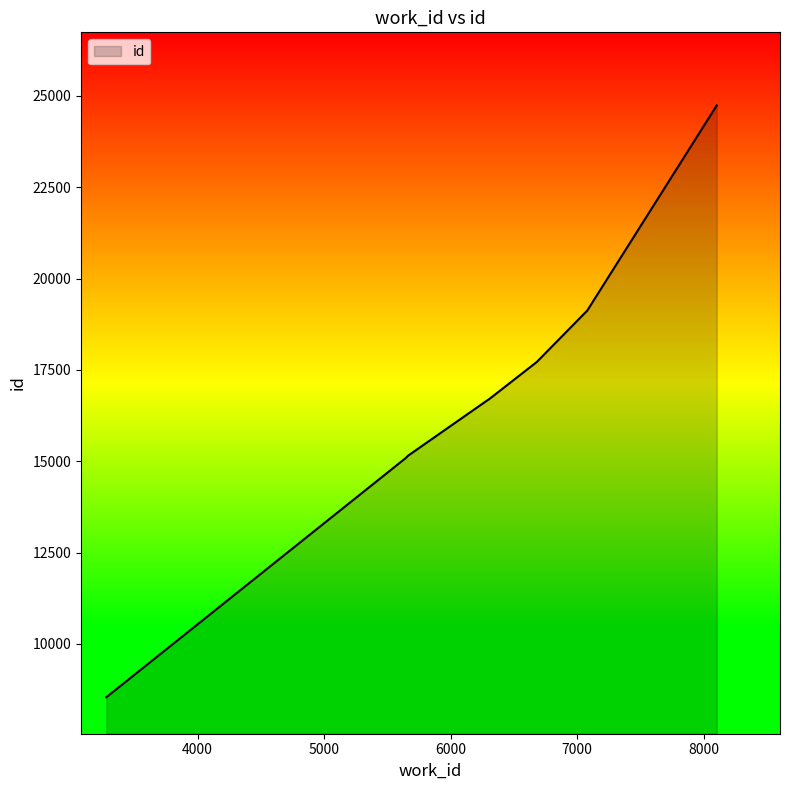

What is the sum of all values?

133714